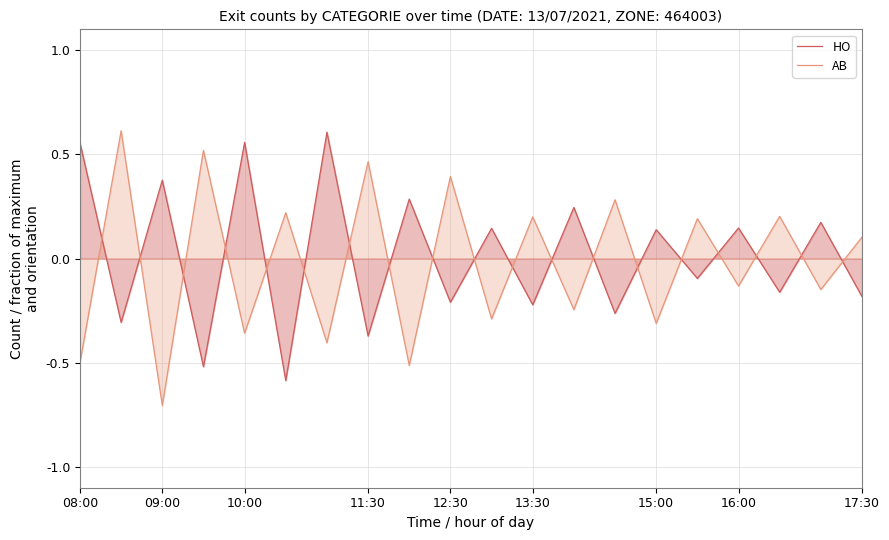

Where is HO nearest to the value 0?

15